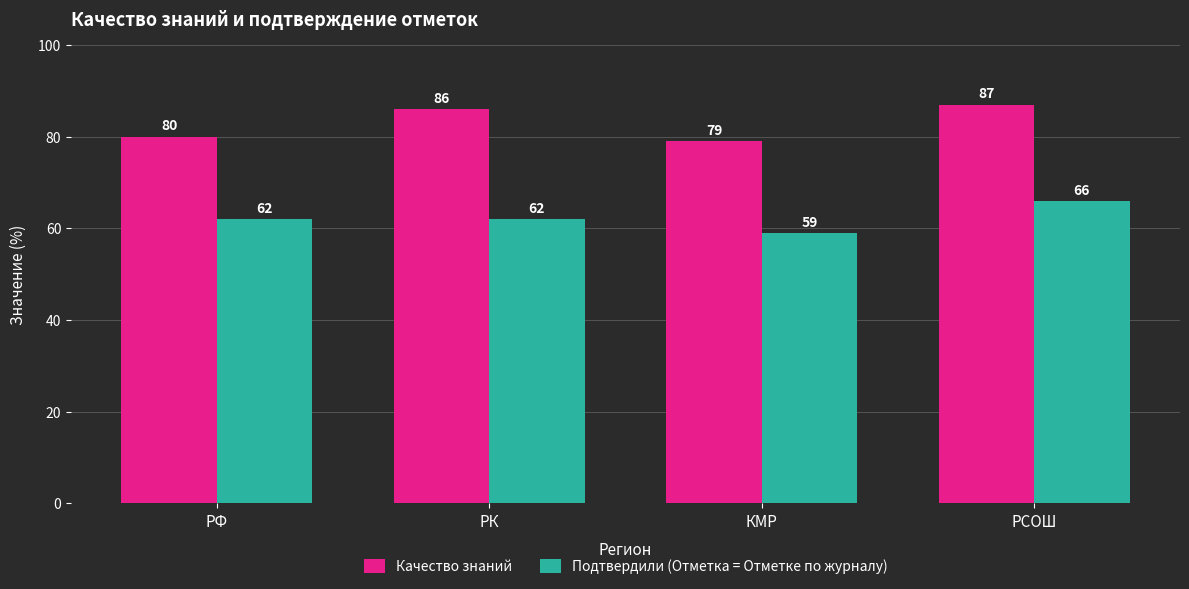

Reading right to left, extract all data points from this chart.

Качество знаний: 87	79	86	80
Подтвердили (Отметка = Отметке по журналу): 66	59	62	62